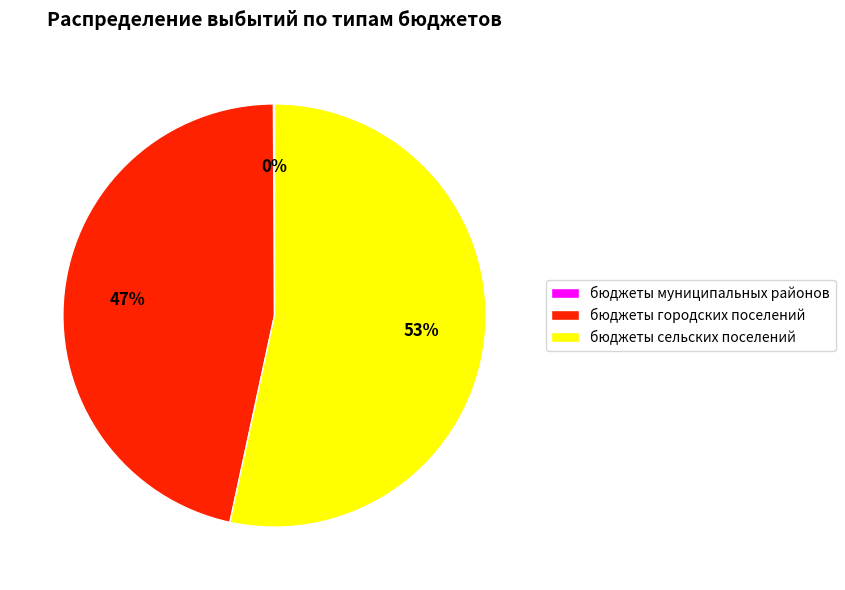

Which has a higher value, бюджеты сельских поселений or бюджеты городских поселений?

бюджеты сельских поселений